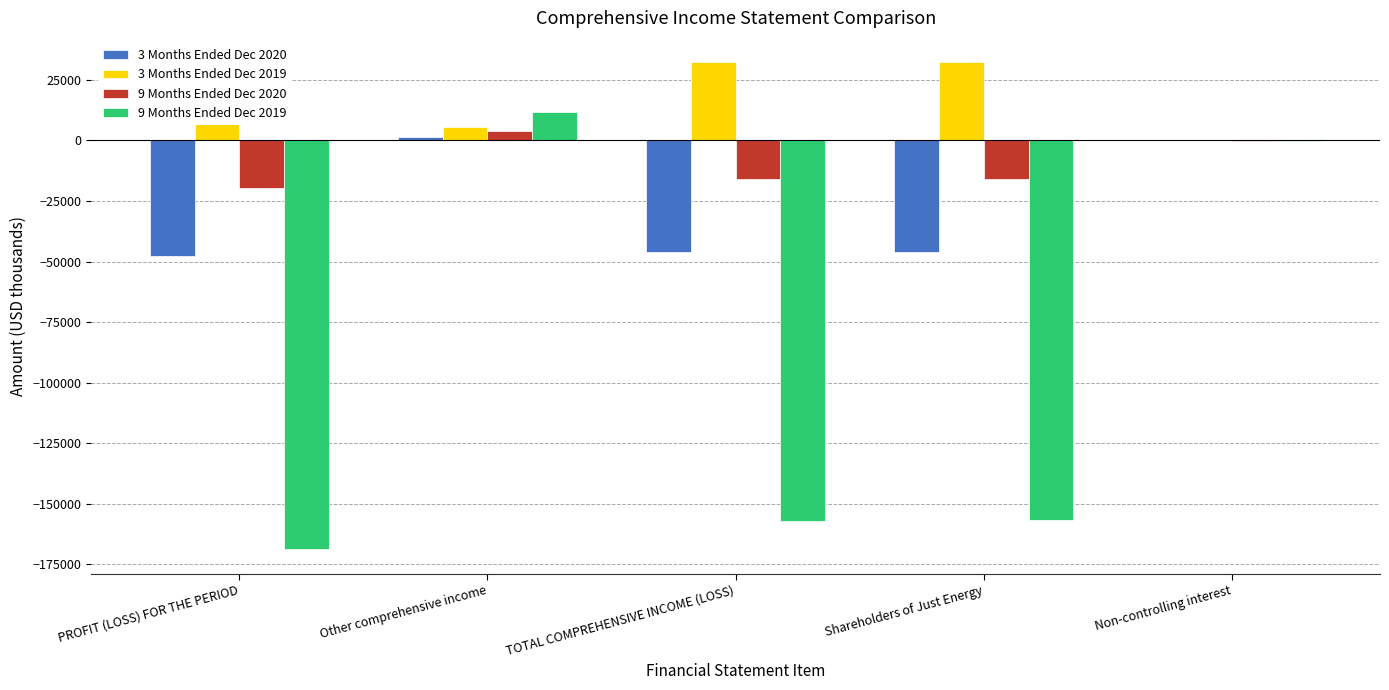

True or false: 9 Months Ended Dec 2020 has a value of -19755 at PROFIT (LOSS) FOR THE PERIOD.

True